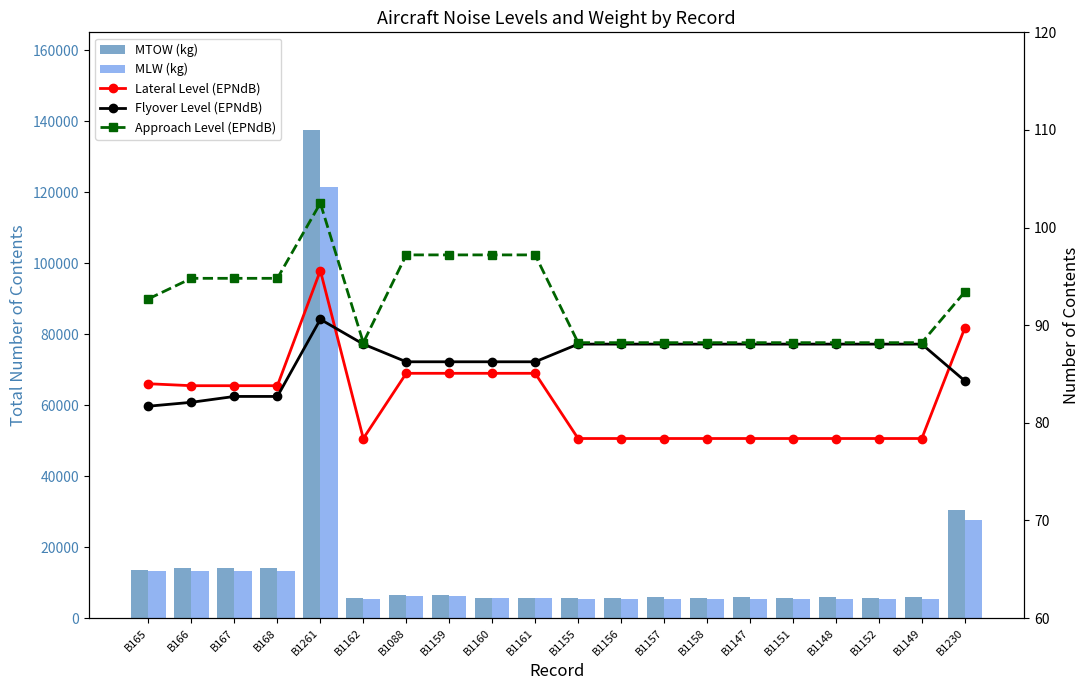

True or false: MLW (kg) has a value of 1576.6 at B1157.

False